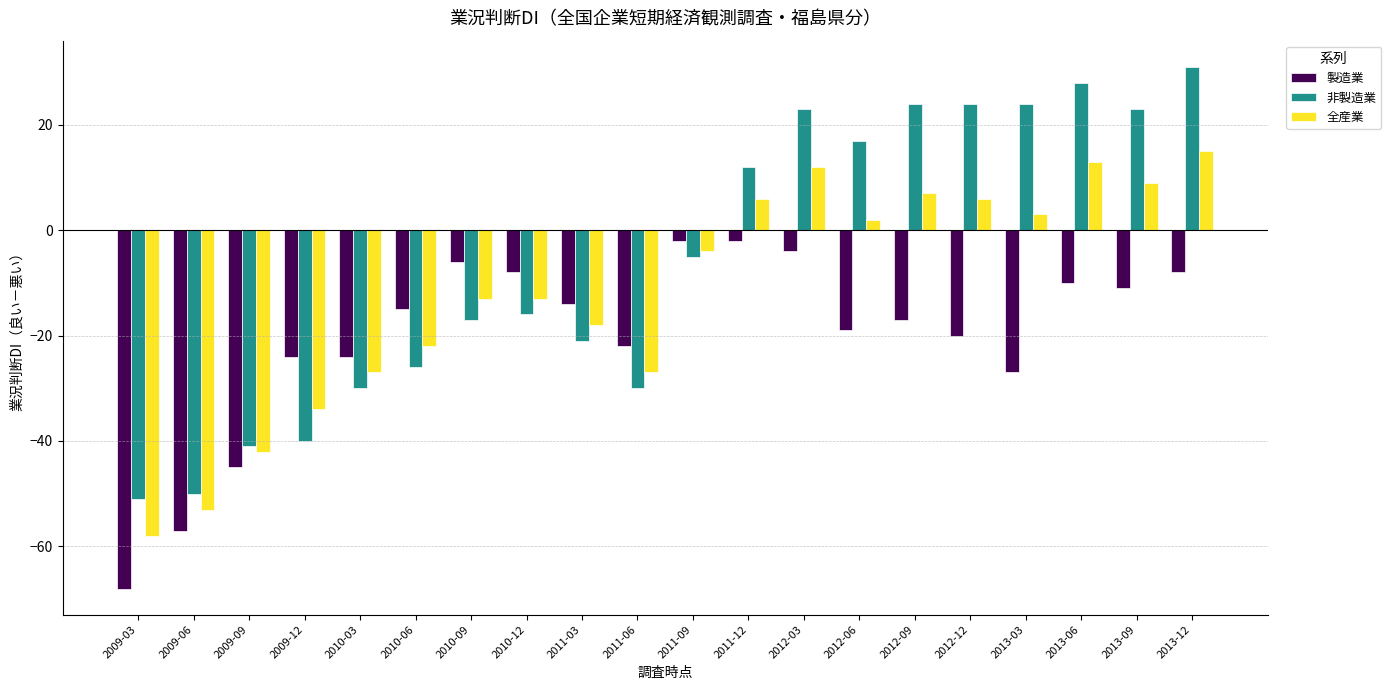

Which series has the largest range (max minus min)?

非製造業